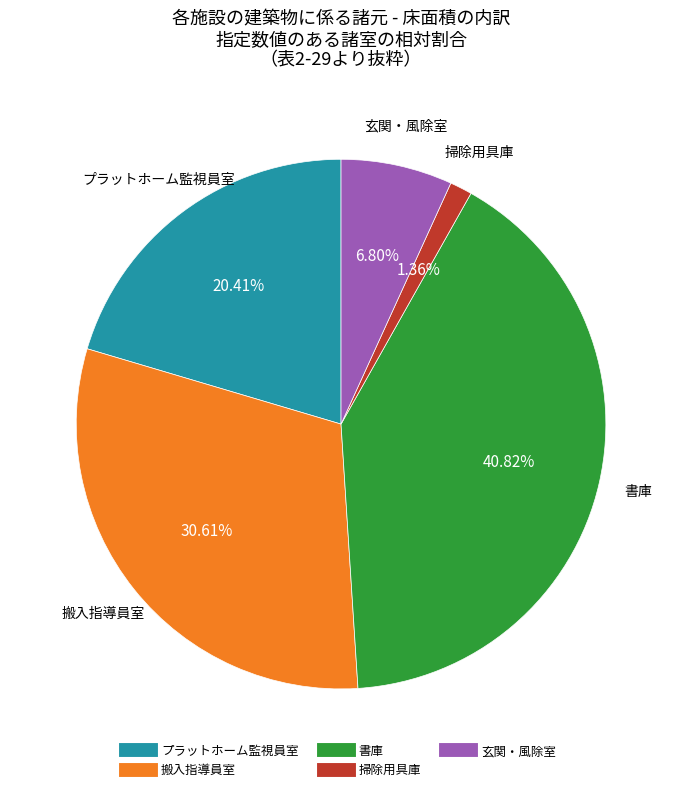

Is there any slice that represents more than half of the pie?

No